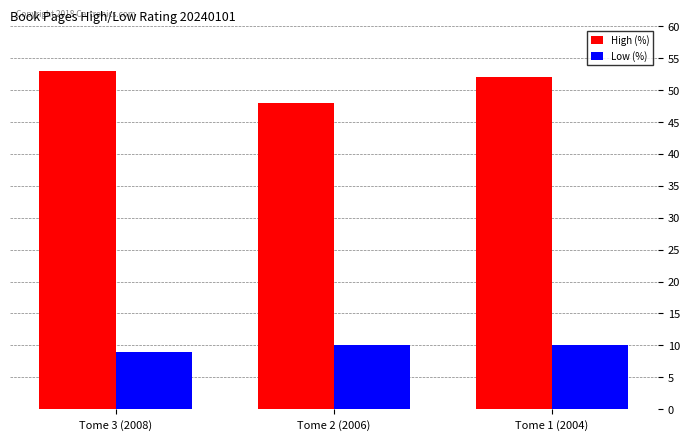

Which series has the largest total across all categories?

High (%)